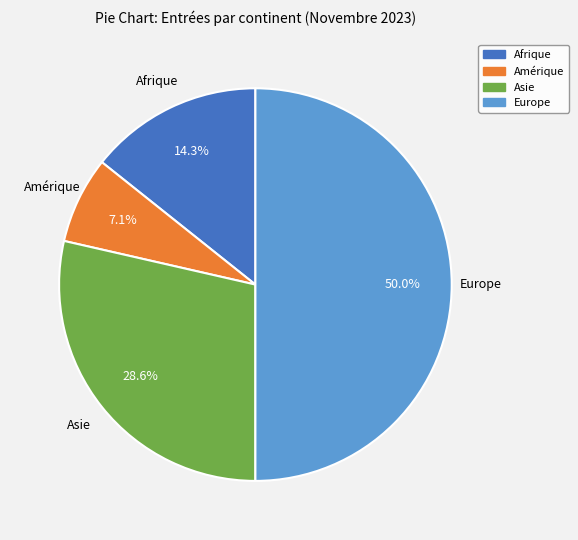

Is it true that Amérique is 7% of the pie?

True